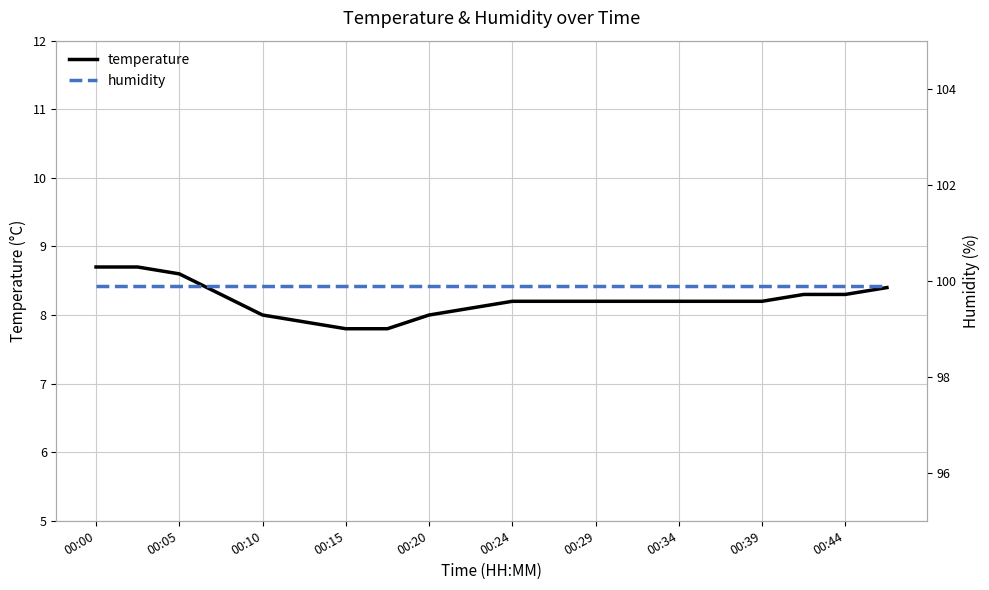

What is the lowest value of the temperature series?

7.8